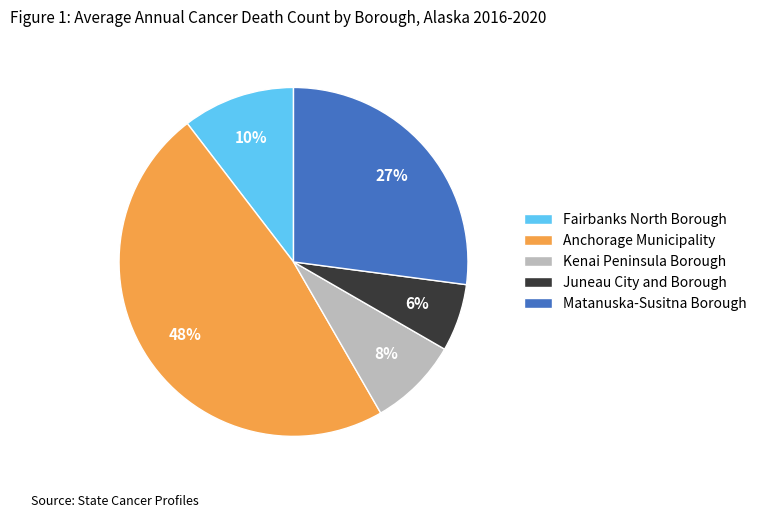

Count the number of slices in the pie.

5